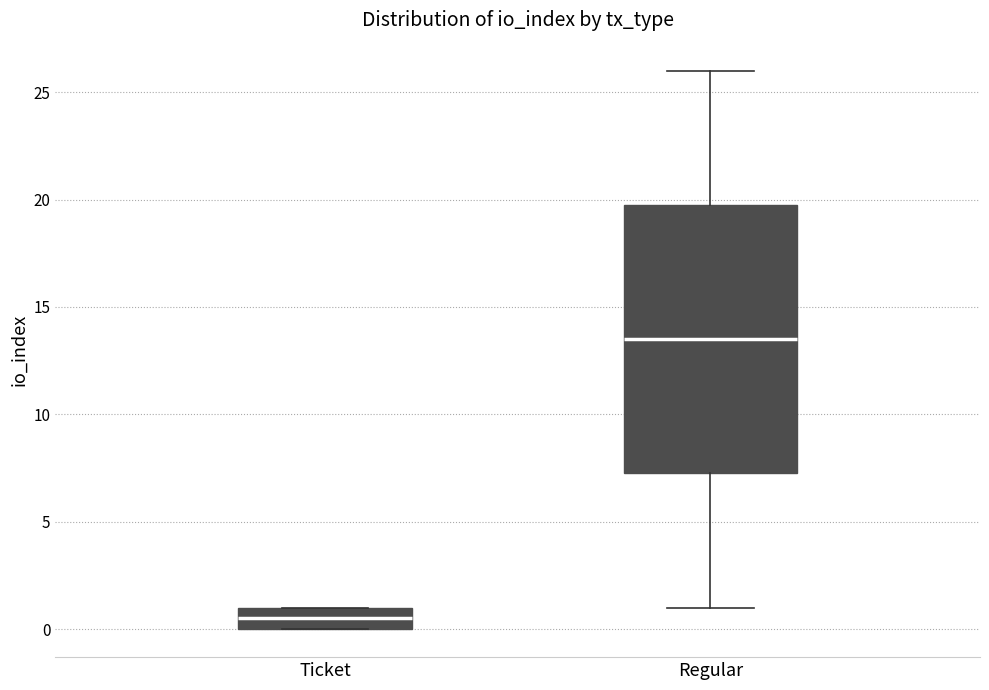

Reading left to right, transcribe this box plot: for each box, give where its median line is, the range the box spans, and where its two whiskers end, as read against the y-axis. The values are not printed on the chart, so give them approximately, as read against the axis.

Ticket: median 0.5, box 0.0 to 1.0, whiskers 0.0 to 1.0
Regular: median 13.5, box 7.5 to 20.0, whiskers 1.0 to 26.0